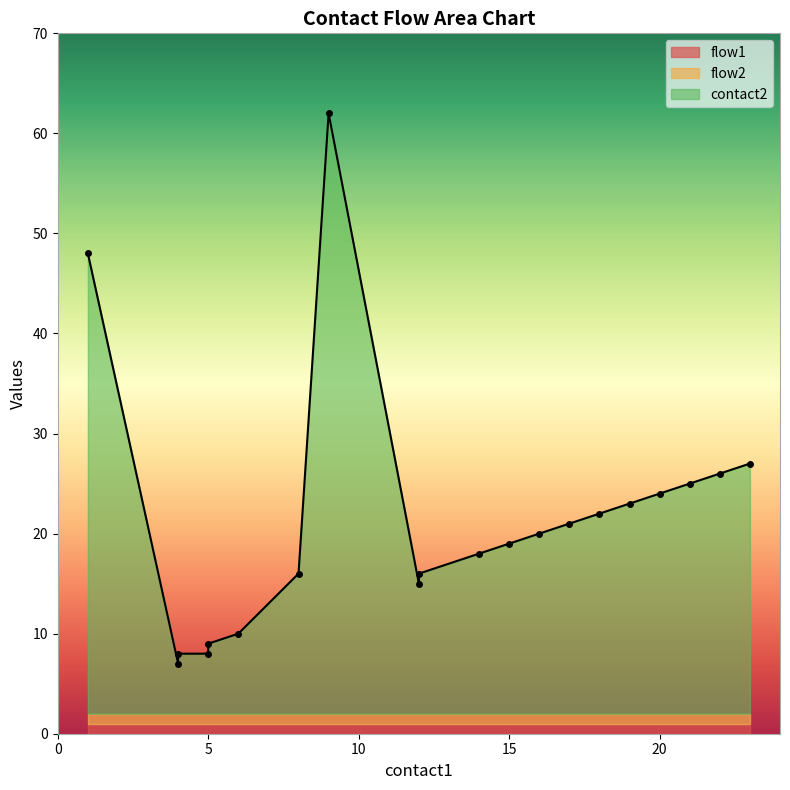

Reading left to right, extract all data points from this chart.

contact2: 1=48	4=7	4=8	5=8	5=9	6=10	8=16	9=62	12=15	12=16	14=18	15=19	16=20	17=21	18=22	19=23	20=24	21=25	22=26	23=27
flow1: 1=1	4=1	4=1	5=1	5=1	6=1	8=1	9=1	12=1	12=1	14=1	15=1	16=1	17=1	18=1	19=1	20=1	21=1	22=1	23=1
flow2: 1=1	4=1	4=1	5=1	5=1	6=1	8=1	9=1	12=1	12=1	14=1	15=1	16=1	17=1	18=1	19=1	20=1	21=1	22=1	23=1